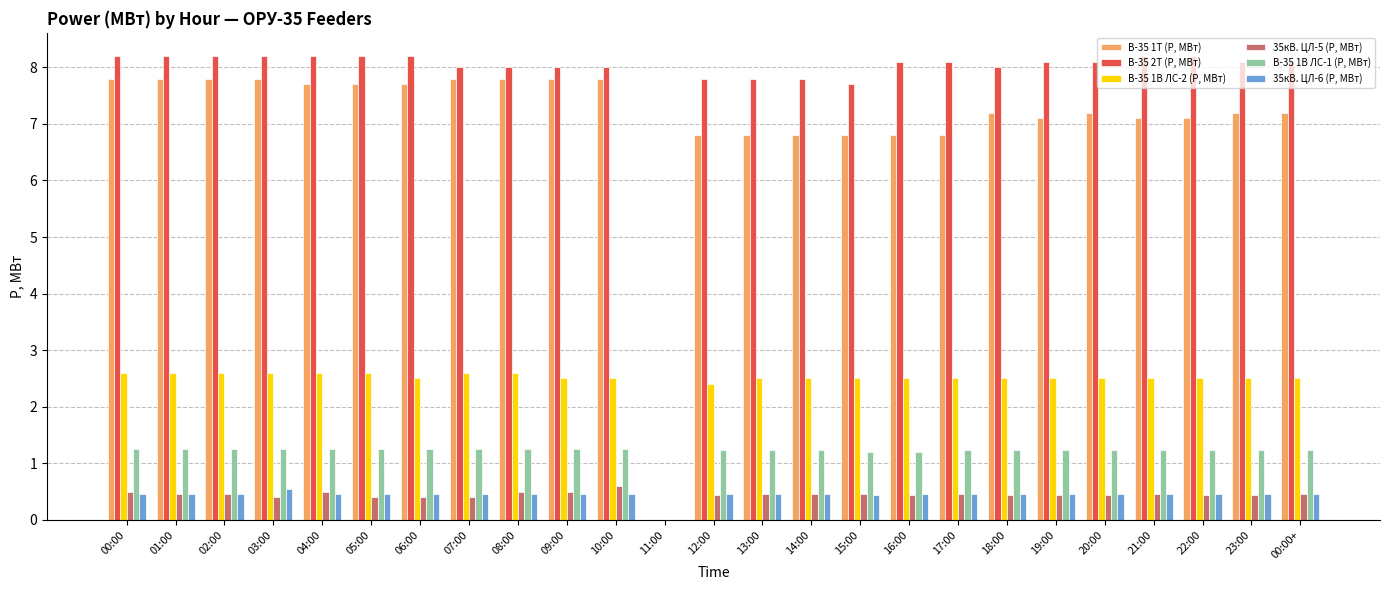

What is the sum of the 35кВ. ЦЛ-5 (P, МВт) values at 06:00 and 17:00?

0.9